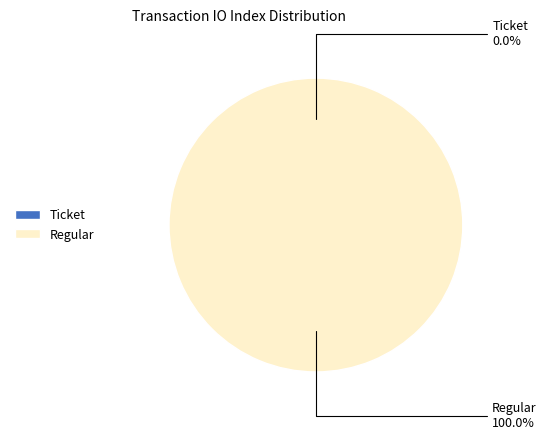

Count the number of slices in the pie.

2